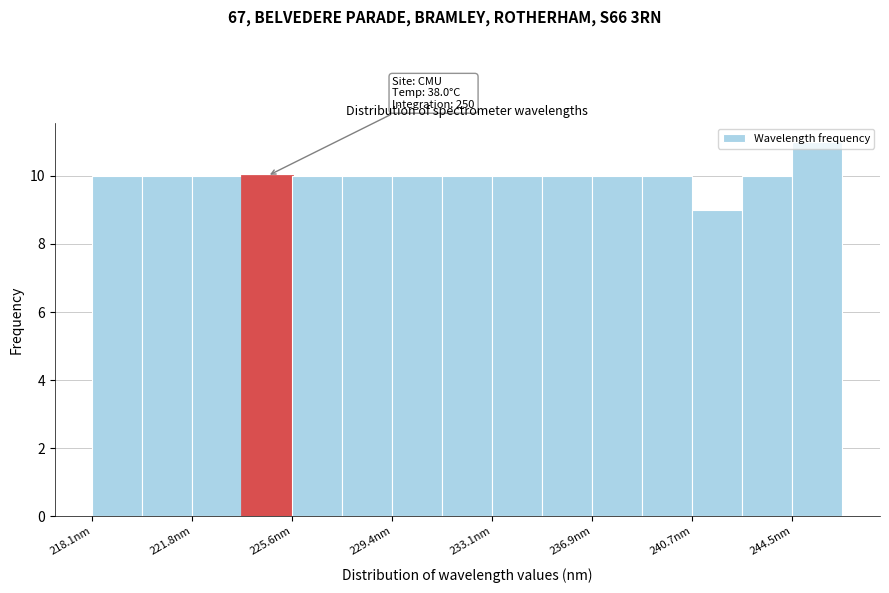

Read against the x-axis, roughly where is the centre of the tallest bar?

245.5